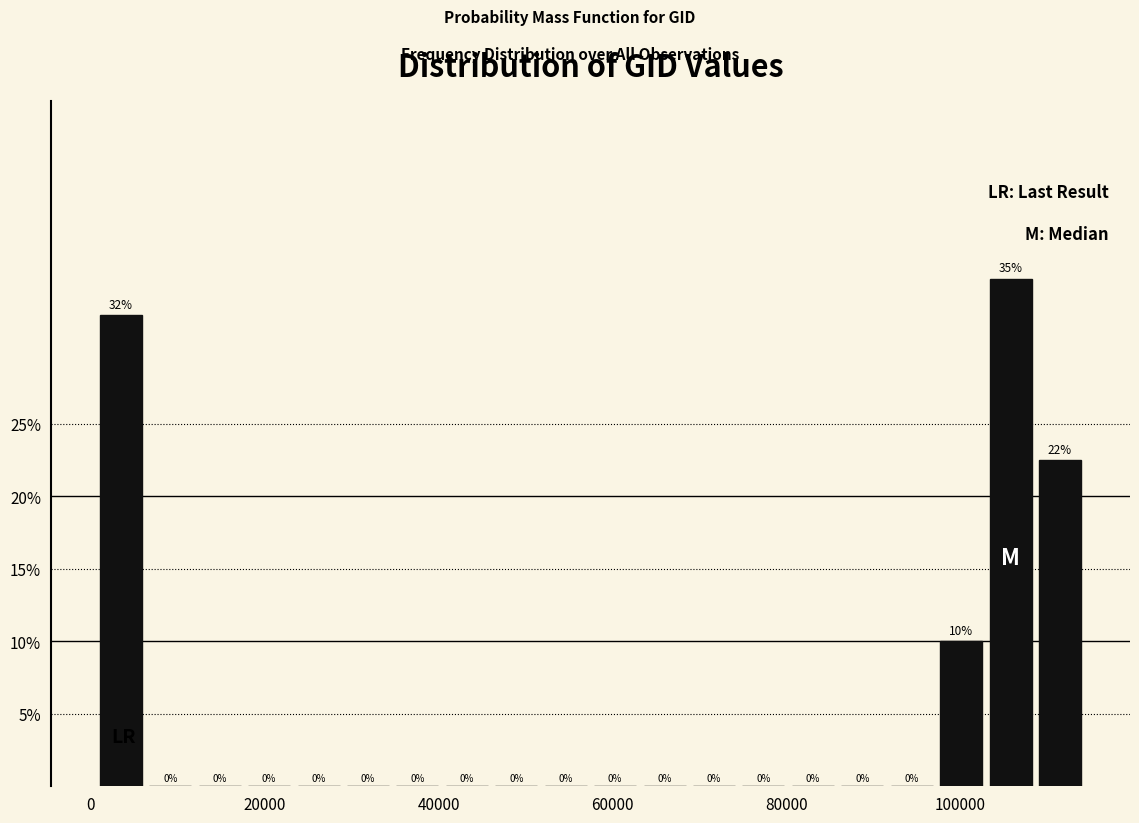

Read against the x-axis, roughly where is the centre of the tallest bar?

106000